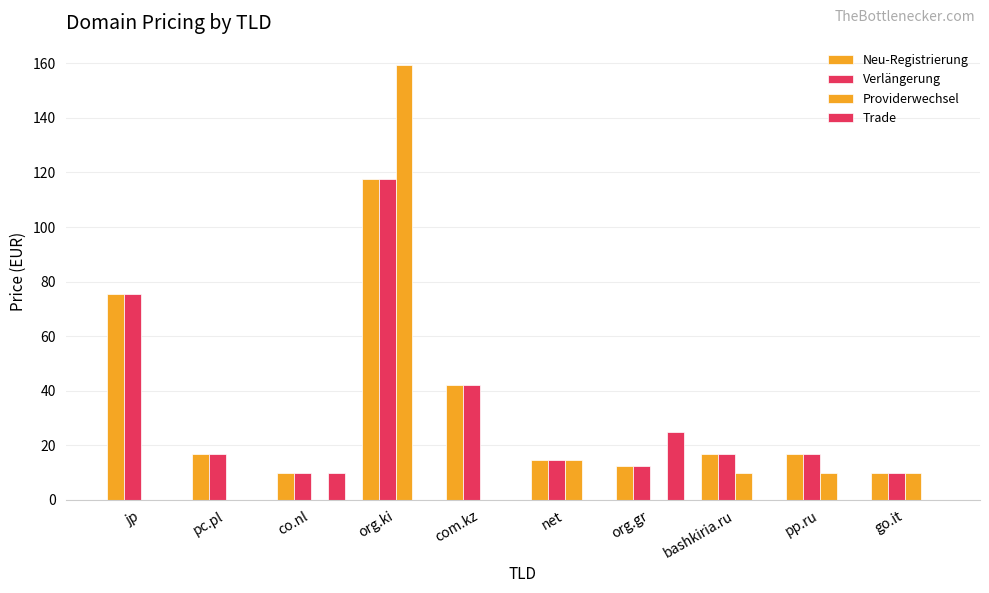

What is the difference between the highest and lowest values at jp?

75.5